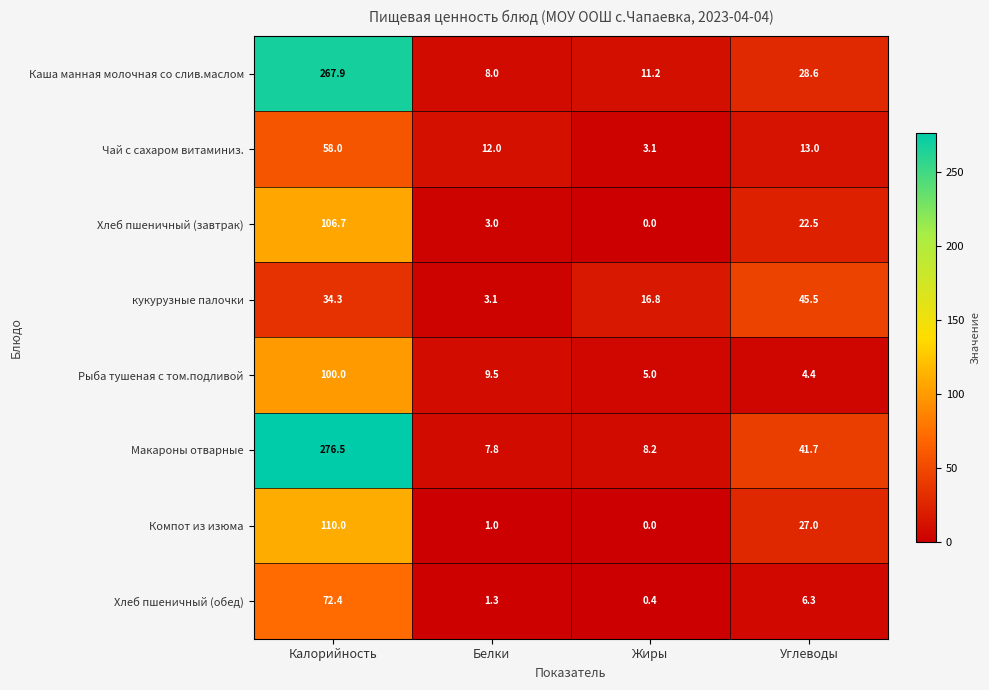

At Калорийность, list the series in order from largest to smallest.

Макароны отварные, Каша манная молочная со слив.маслом, Компот из изюма, Хлеб пшеничный (завтрак), Рыба тушеная с том.подливой, Хлеб пшеничный (обед), Чай с сахаром витаминиз., кукурузные палочки